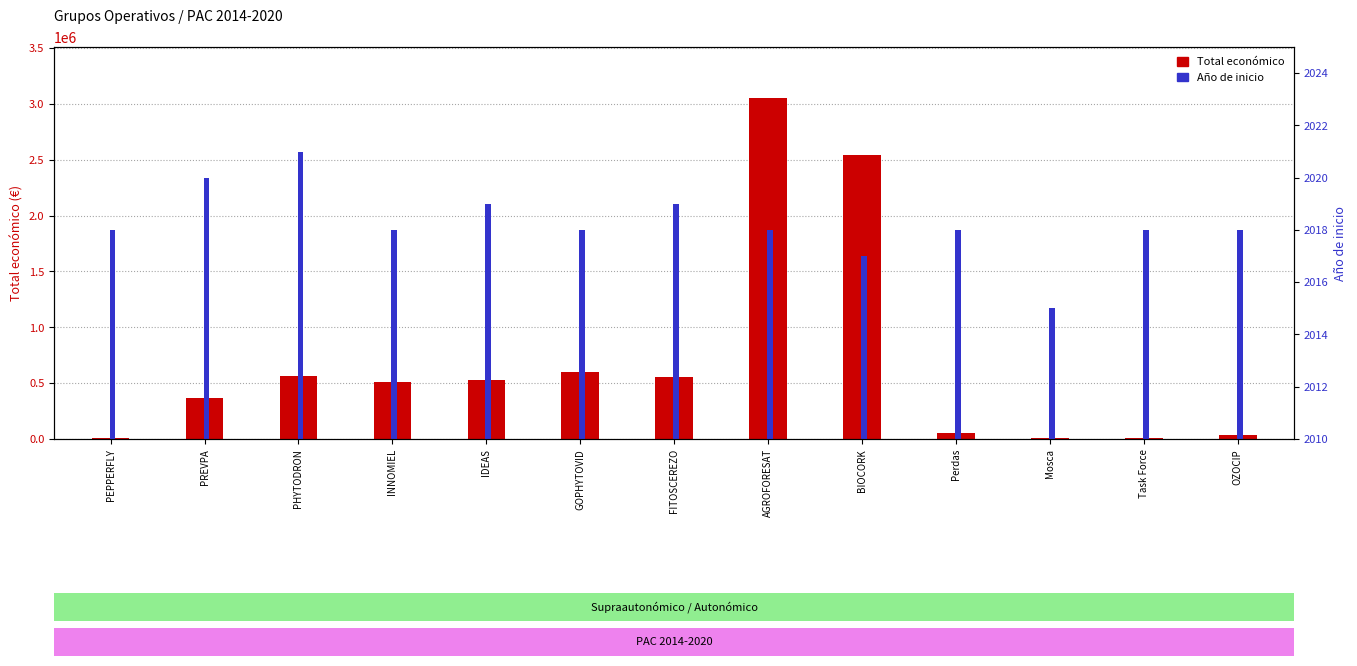

At which category does the chart reach its minimum across all series?

Mosca